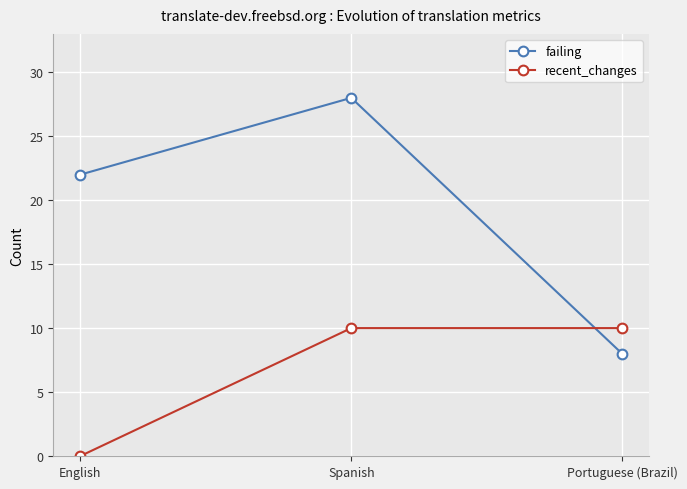

The value of recent_changes at Spanish is 10. True or false?

True